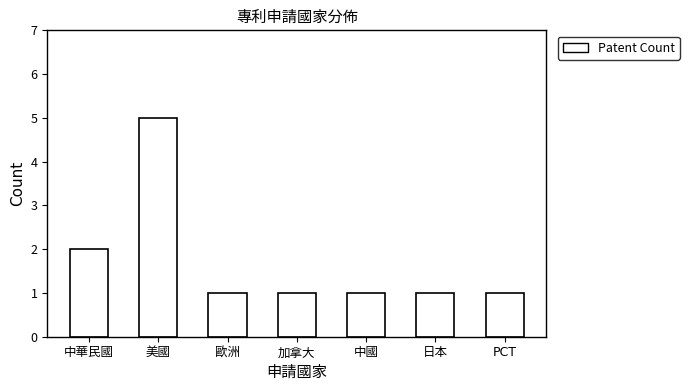

Are the bars grouped side by side (vs. stacked)?

No